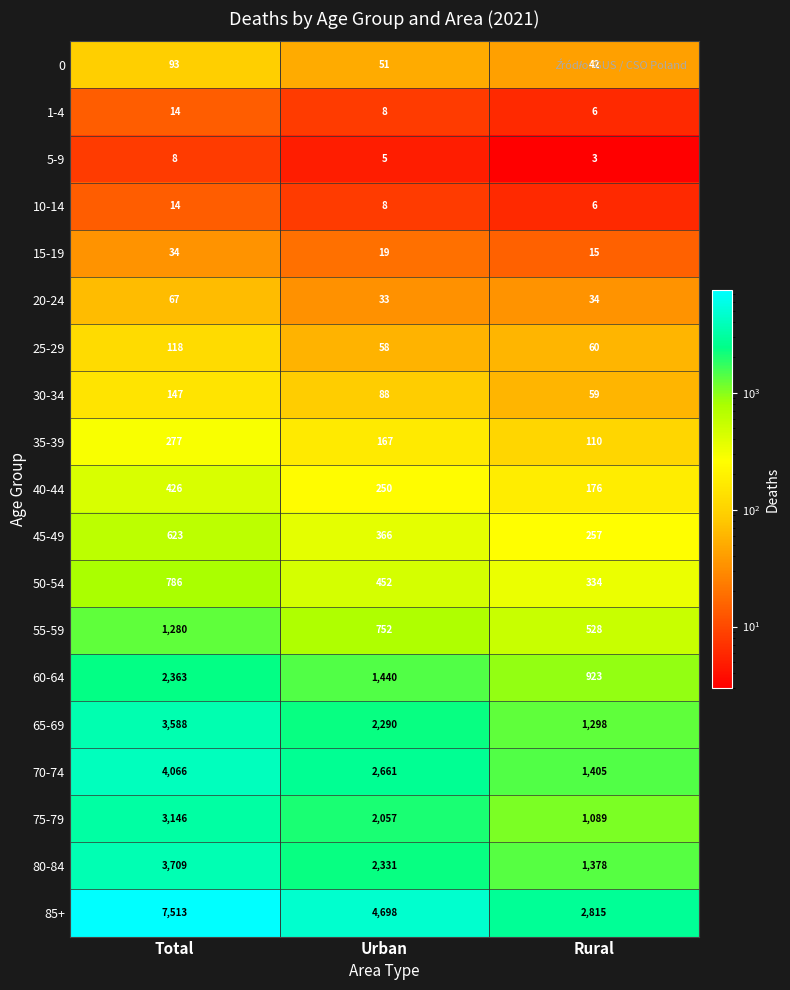

Which series changed the most between Total and Urban?

85+